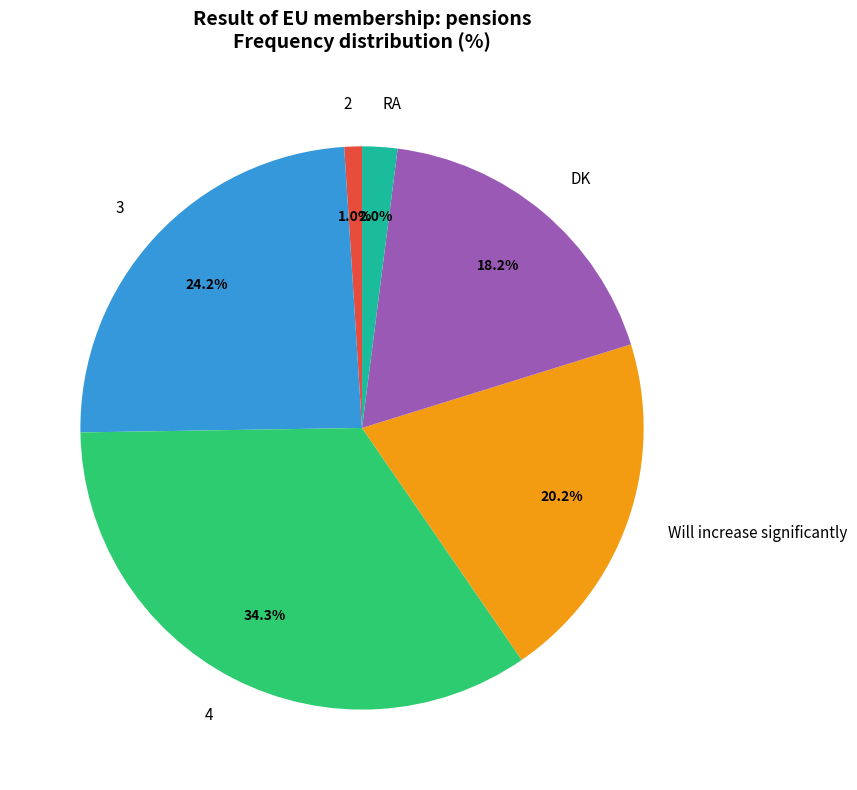

How many slices are in this pie chart?

6